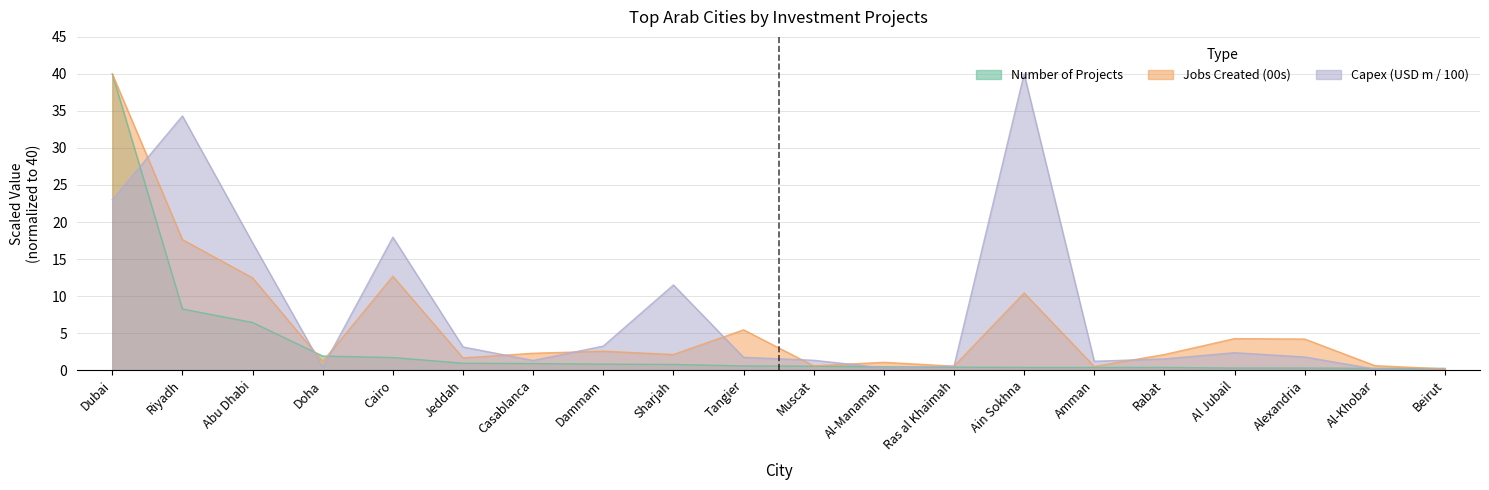

Rank the categories by Number of Projects value from lowest to highest.

Al-Khobar, Beirut, Al Jubail, Alexandria, Ain Sokhna, Amman, Rabat, Ras al Khaimah, Al-Manamah, Muscat, Tangier, Sharjah, Dammam, Casablanca, Jeddah, Cairo, Doha, Abu Dhabi, Riyadh, Dubai